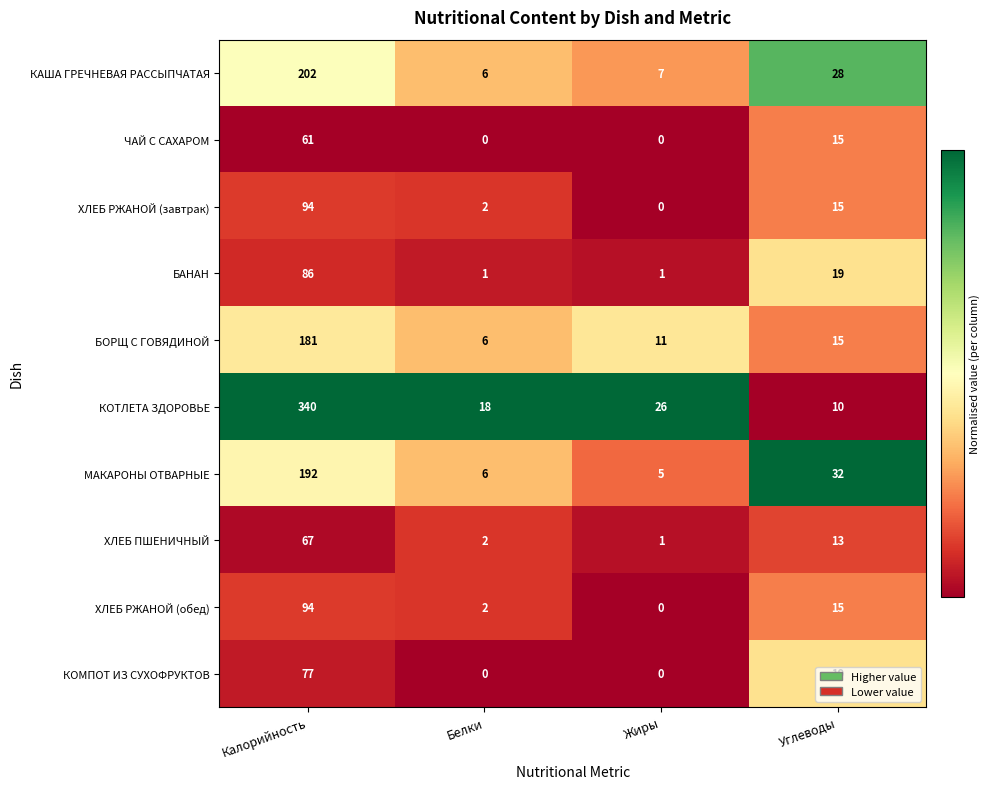

Rank the categories by БОРЩ С ГОВЯДИНОЙ value from lowest to highest.

Белки, Жиры, Углеводы, Калорийность